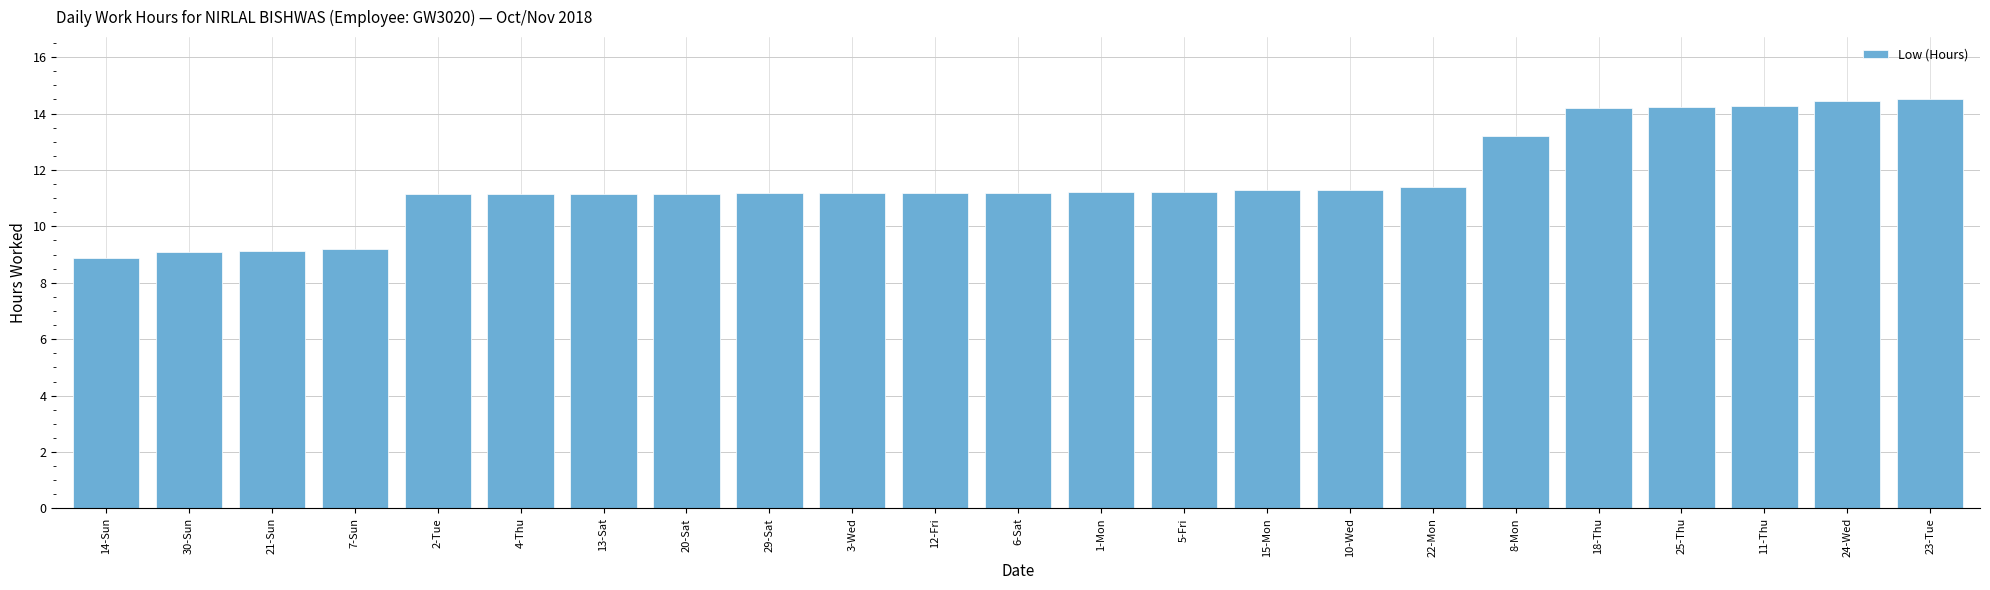

What is the maximum value shown in the chart?

14.5